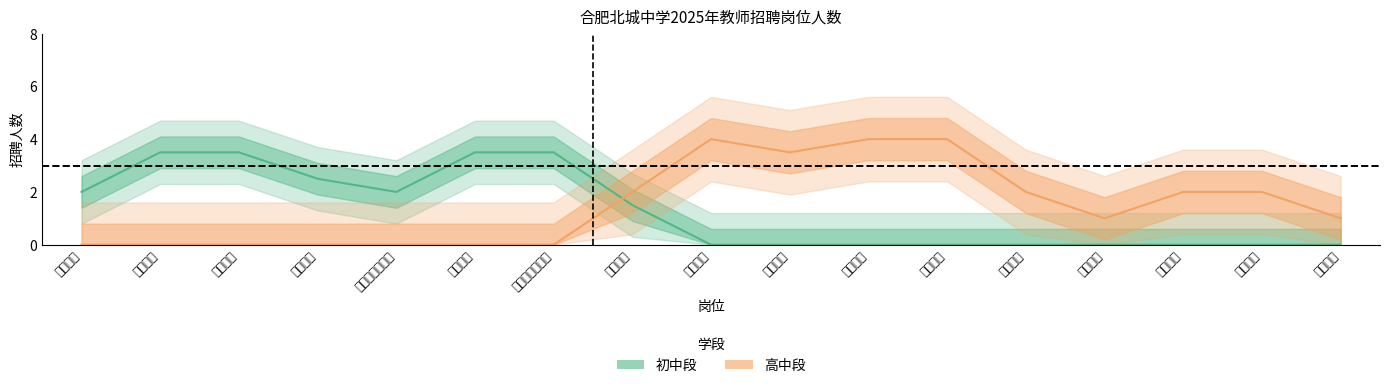

What is the spread (max minus min) of values at 初中道德与法治?

3